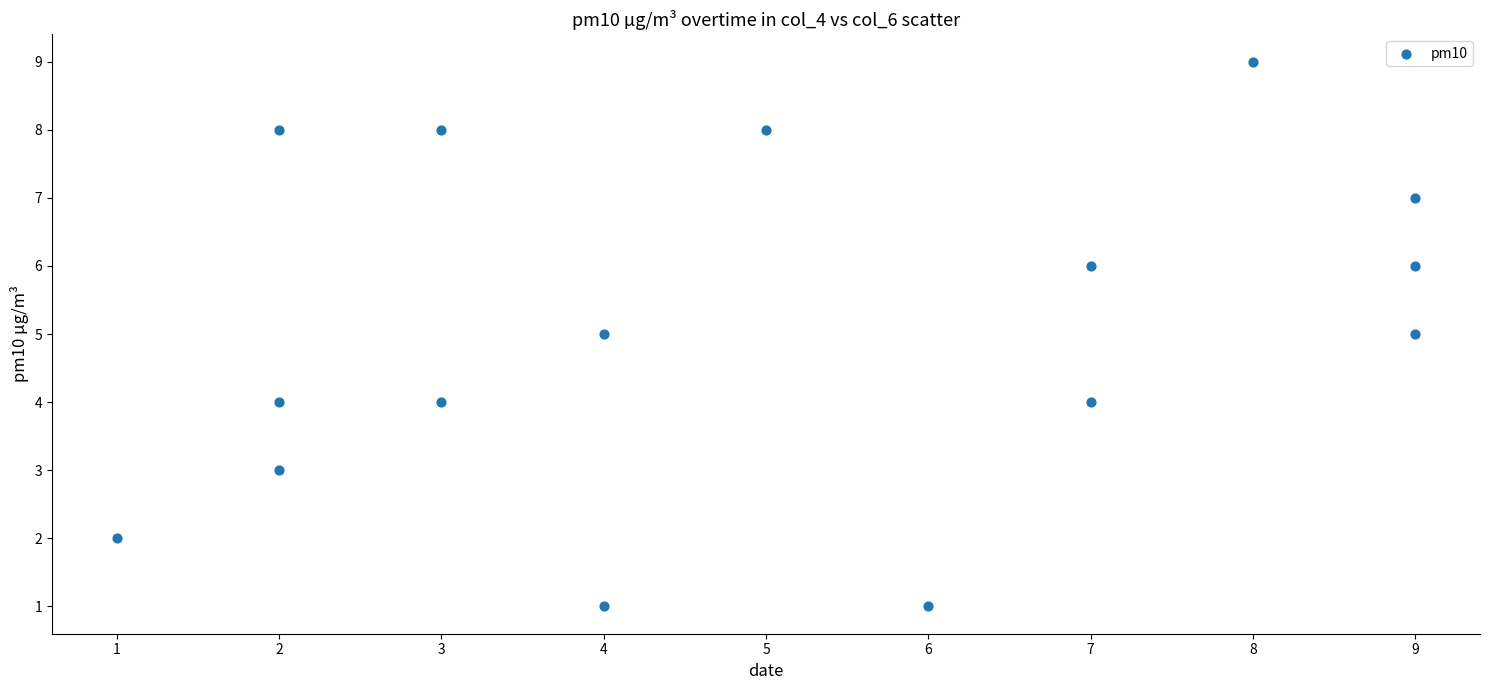

What is the range of X values (max minus min)?

8